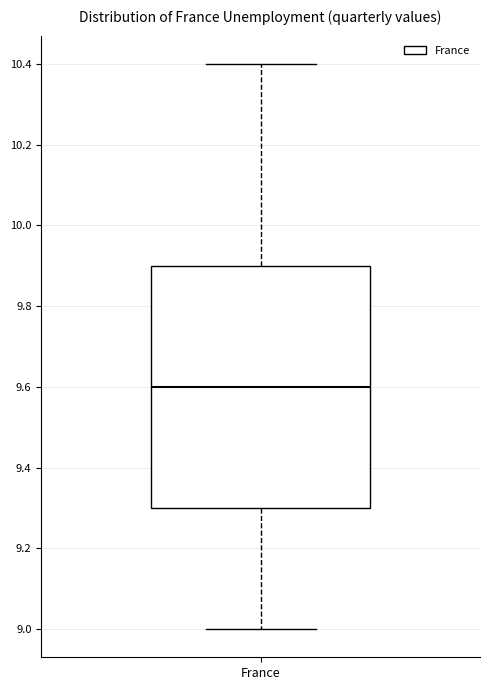

Where is the lower edge of the box for France on the y-axis? The values are not printed on the chart, so give them approximately, as read against the axis.

9.3